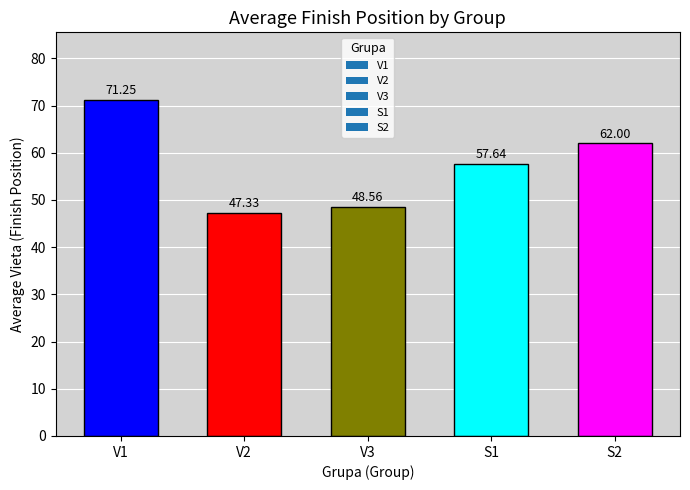

Are the bars grouped side by side (vs. stacked)?

No